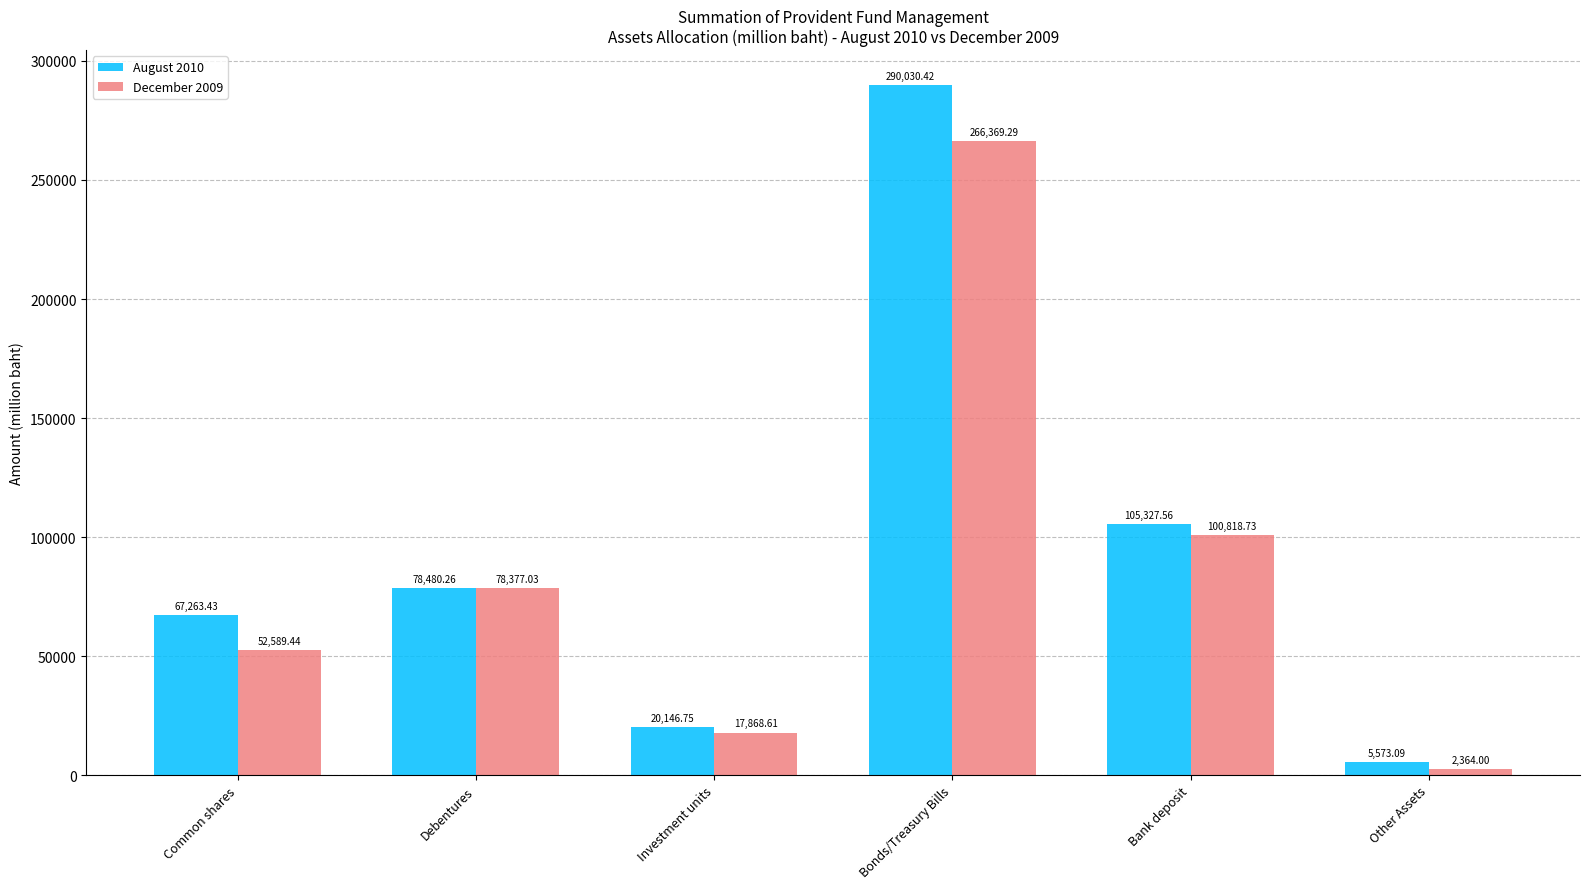

What is the value of the August 2010 bar at the 1st from the left?

67263.4